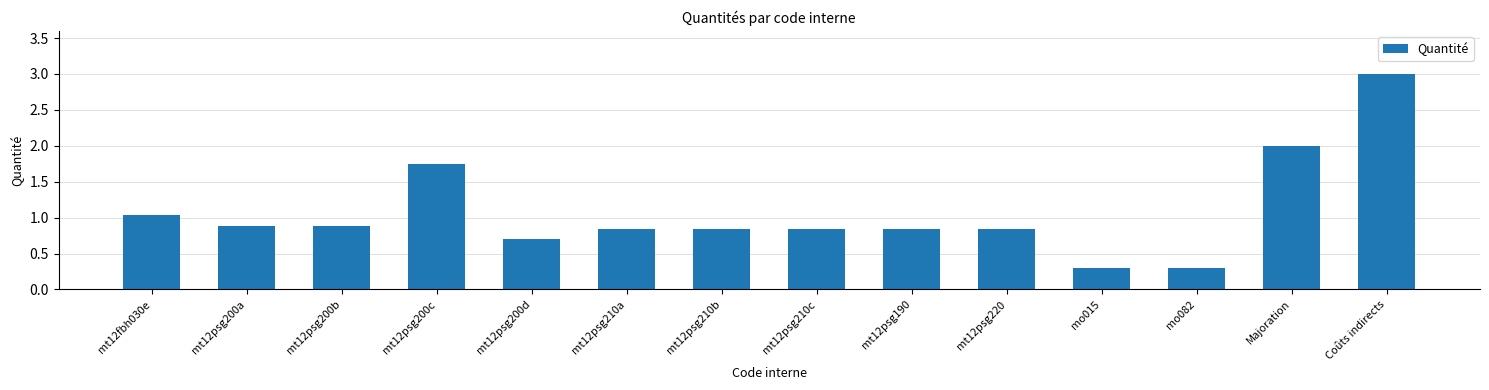

What is the smallest value displayed?

0.3